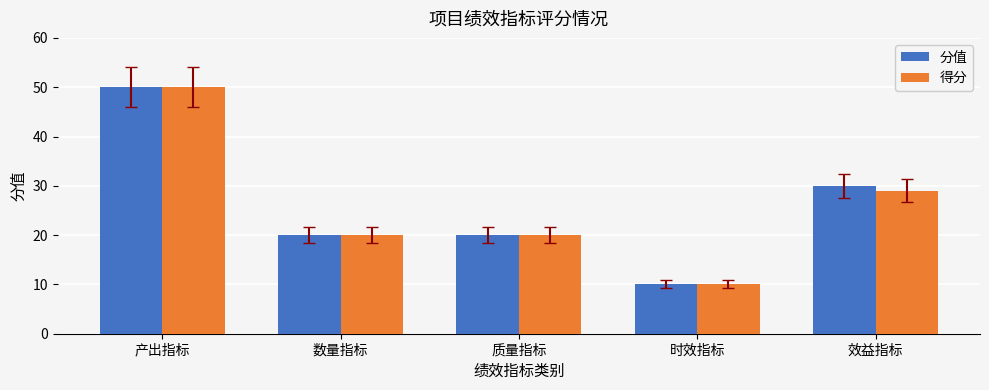

What position from the left is 质量指标?

3